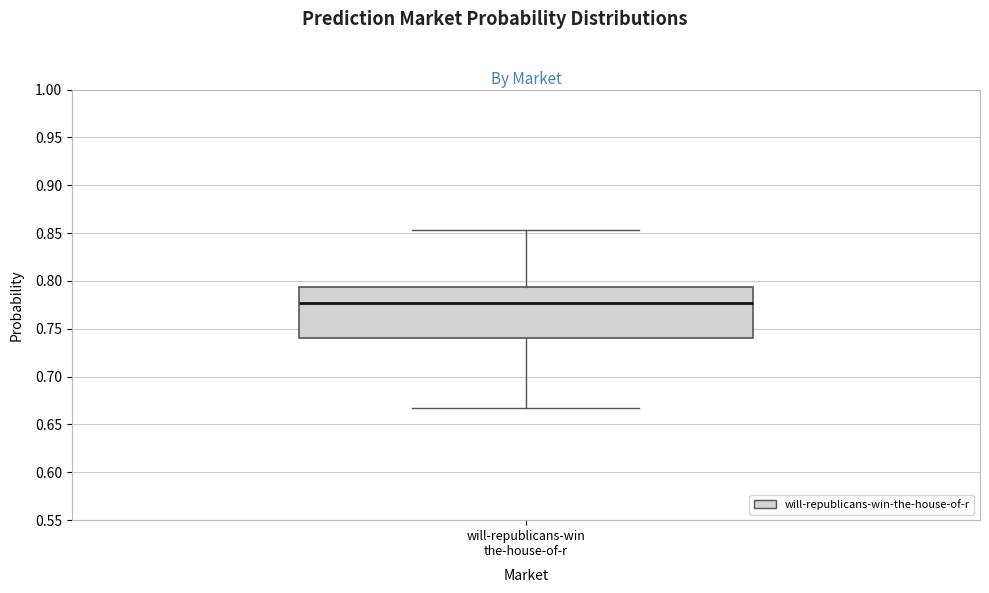

Read this box plot against the y-axis: the position of the median line, the range covered by the box, and the ends of both whiskers. The values are not printed on the chart, so give them approximately, as read against the axis.

median 0.775, box 0.740 to 0.795, whiskers 0.665 to 0.855